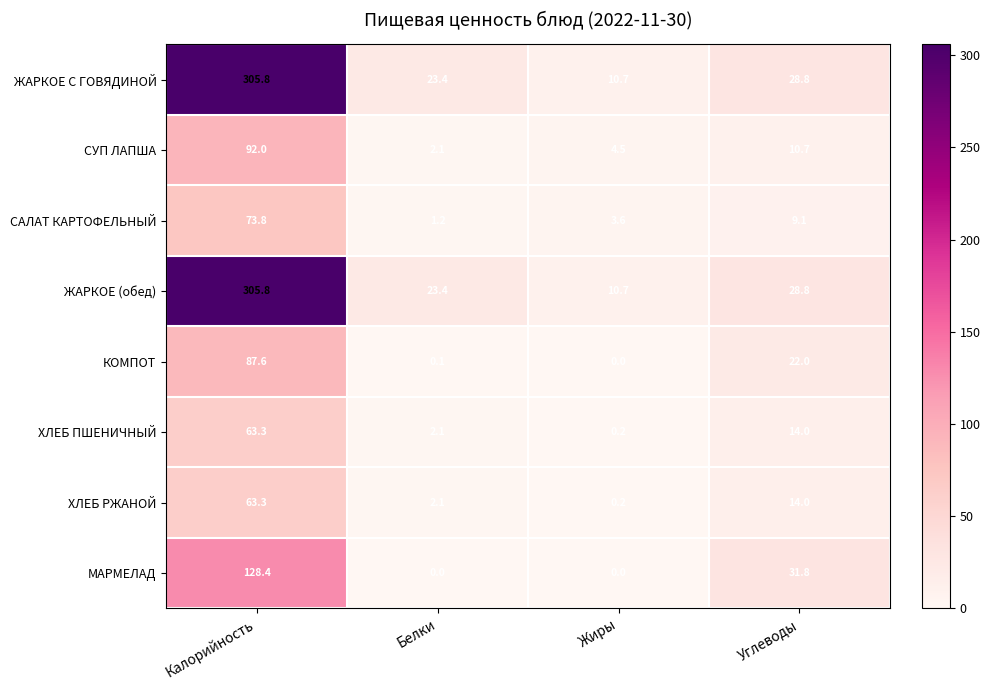

List the labels in order of ЖАРКОЕ С ГОВЯДИНОЙ value, largest first.

Калорийность, Углеводы, Белки, Жиры